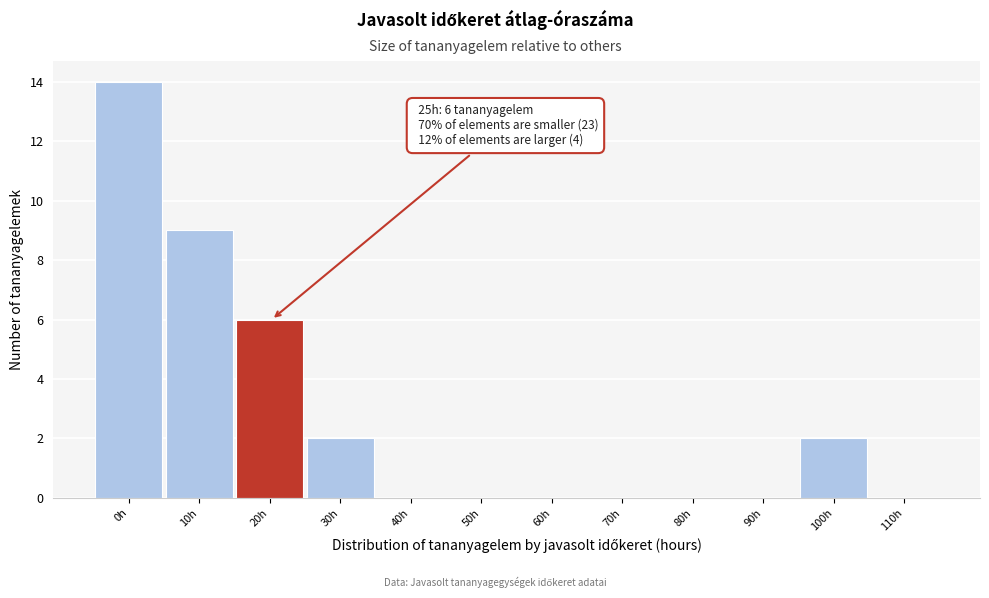

Reading left to right, transcribe all the data shown in this chart.

0h=14	10h=9	20h=6	30h=2	40h=0	50h=0	60h=0	70h=0	80h=0	90h=0	100h=2	110h=0